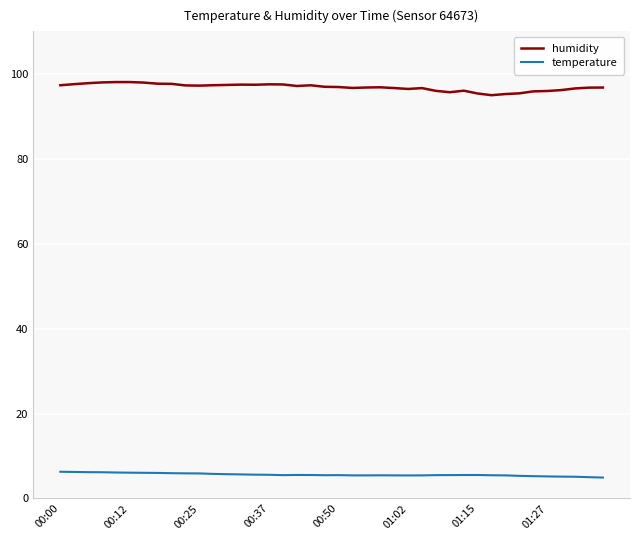

Which series has the largest total across all categories?

humidity